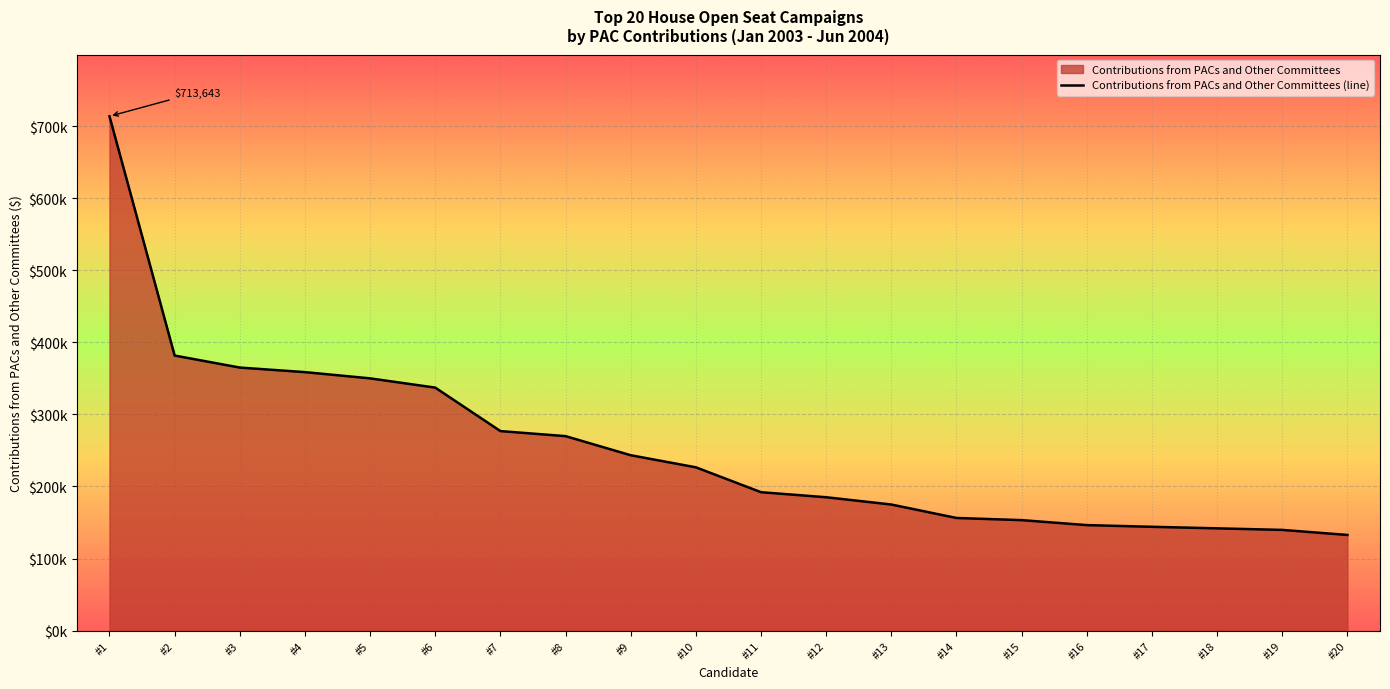

Approximately how many times larger is the value at #3 compared to #9?

1.5